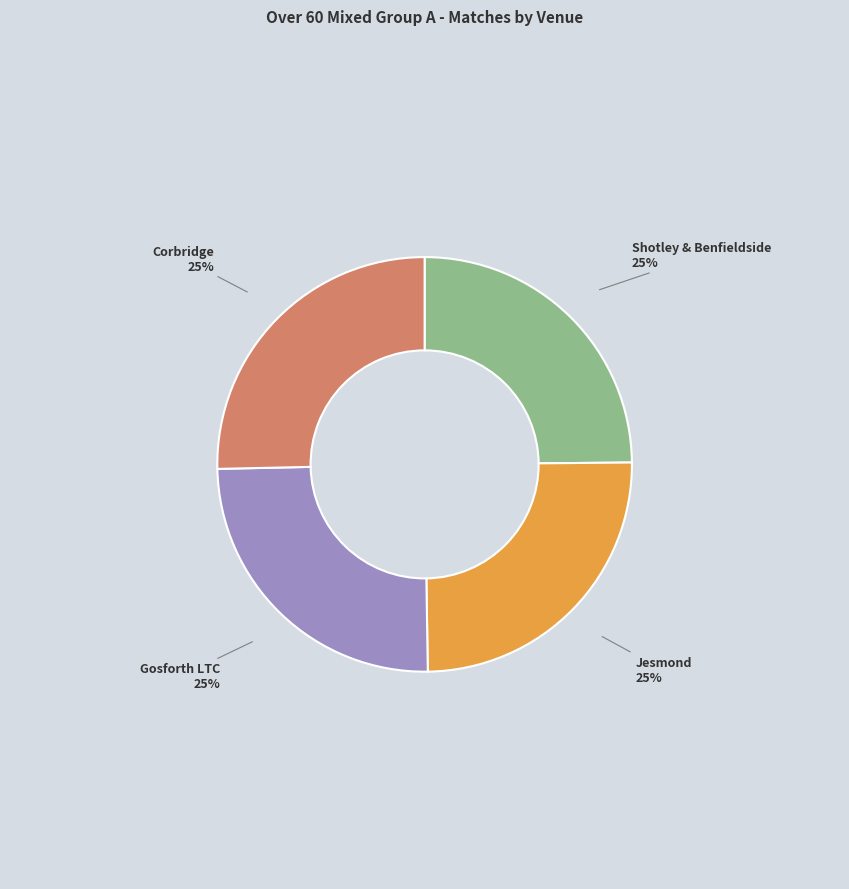

Is it true that Shotley & Benfieldside is 25% of the pie?

True